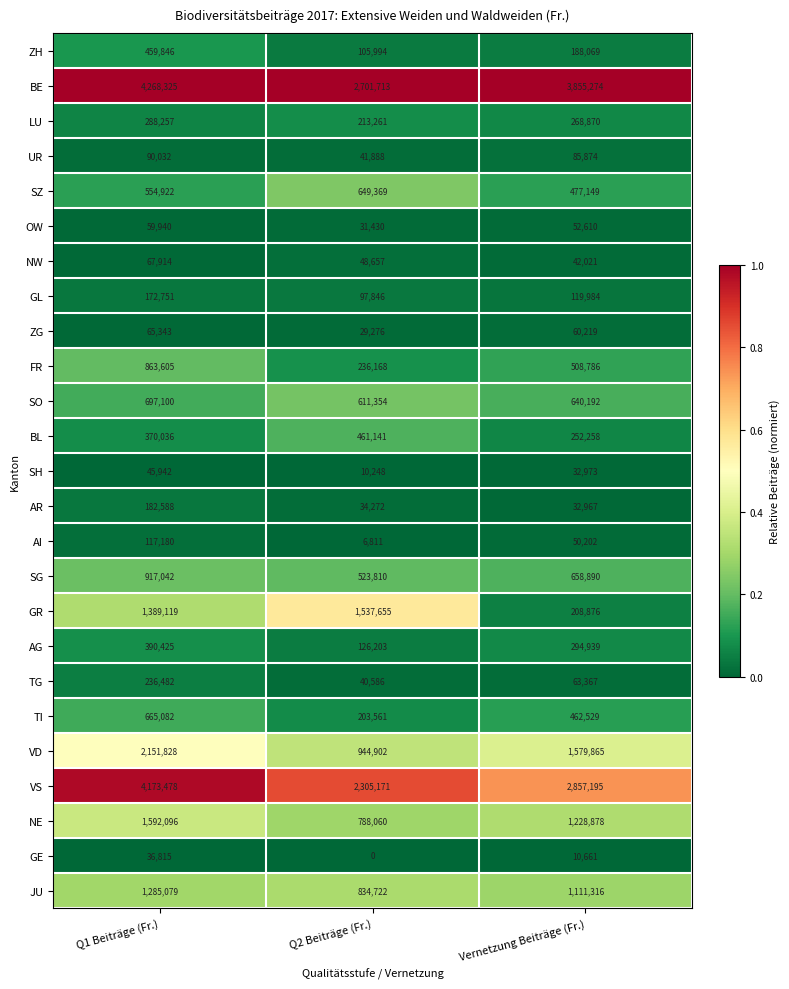

Which category has the highest value across all series?

Q1 Beiträge (Fr.)